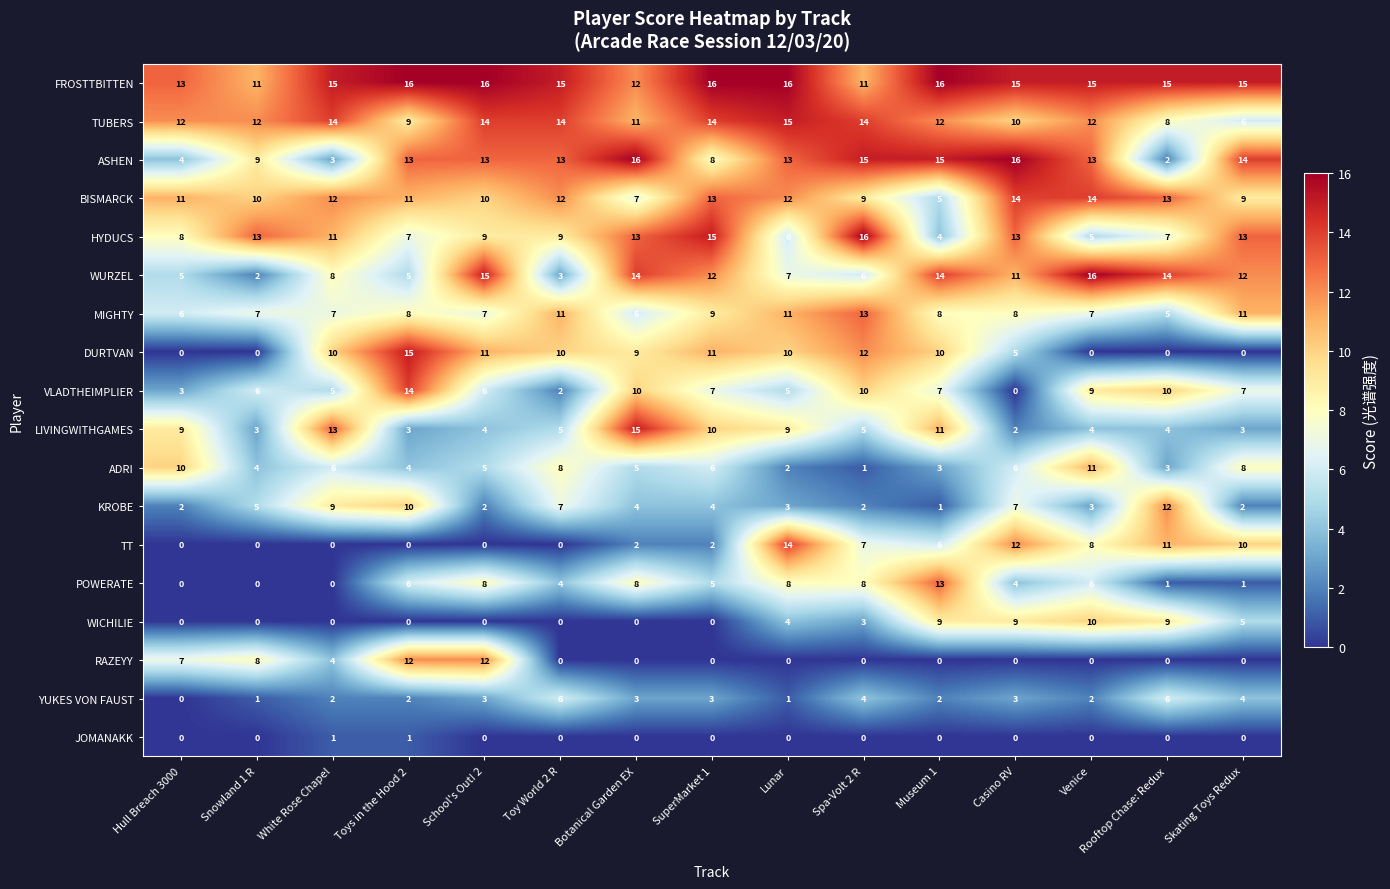

Between Toys in the Hood 2 and Casino RV, which series saw the biggest shift?

VLADTHEIMPLIER